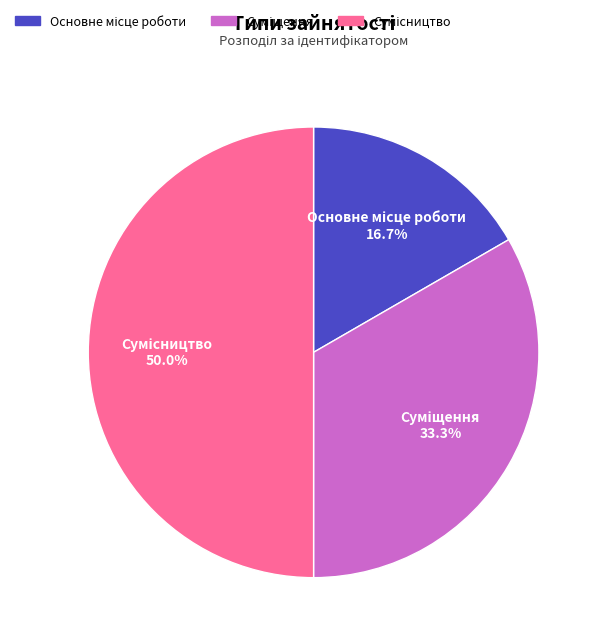

The Сумісництво slice represents 50% of the pie. True or false?

True